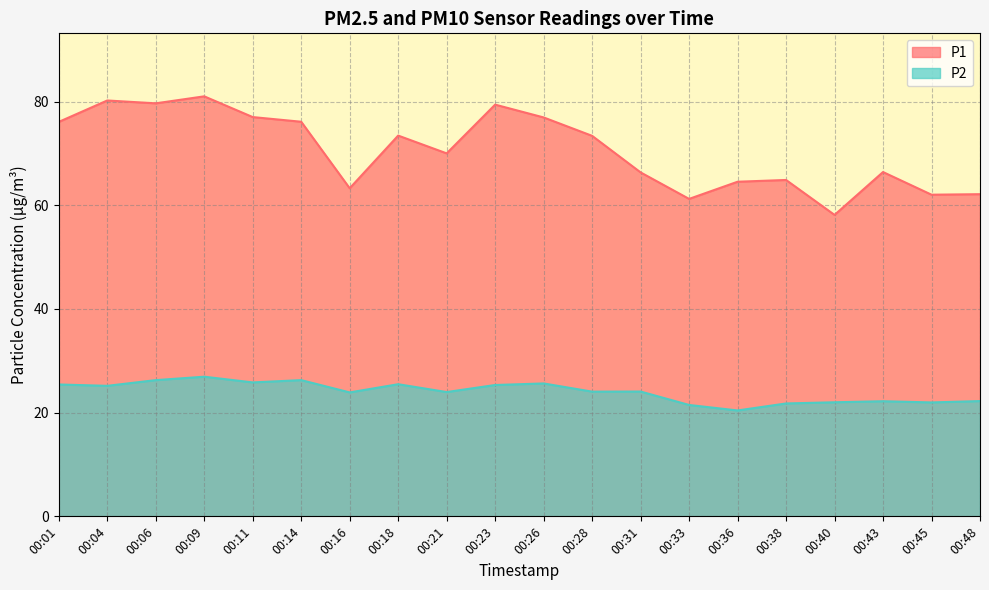

What is the difference between the highest and lowest values at 00:45?

40.1